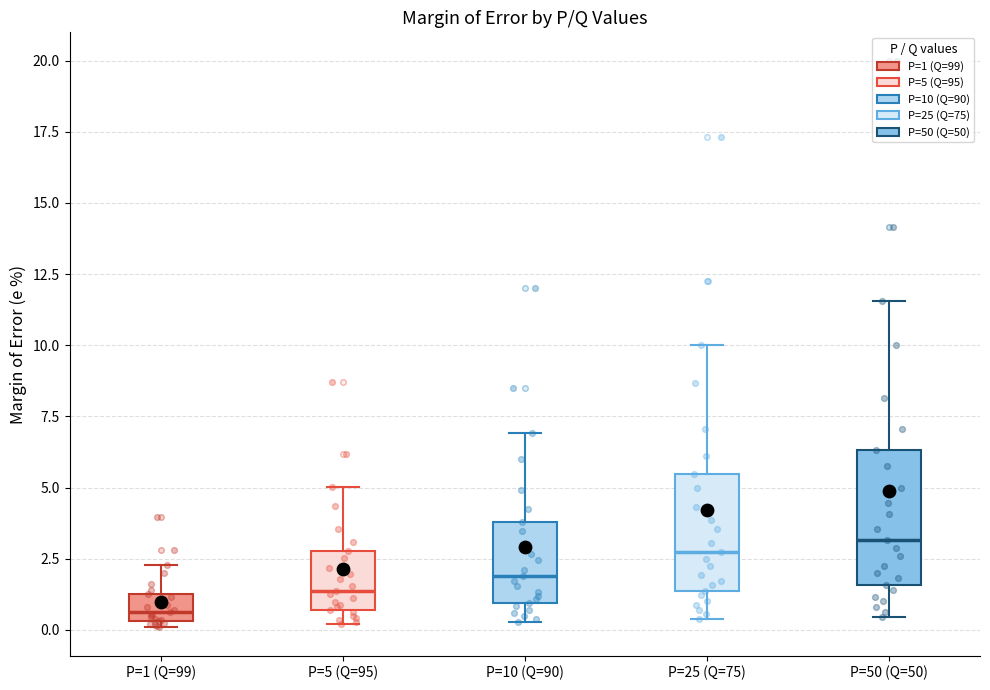

Which box is the tallest, from its lower edge to its upper edge?

P=50 (Q=50)